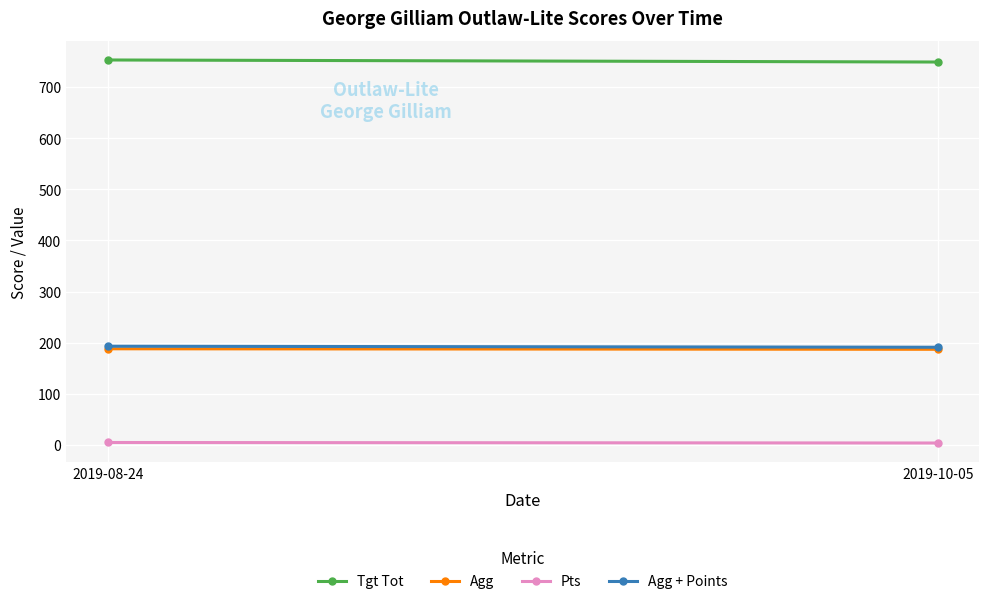

What are all the series names shown in the legend?

Tgt Tot, Agg, Pts, Agg + Points